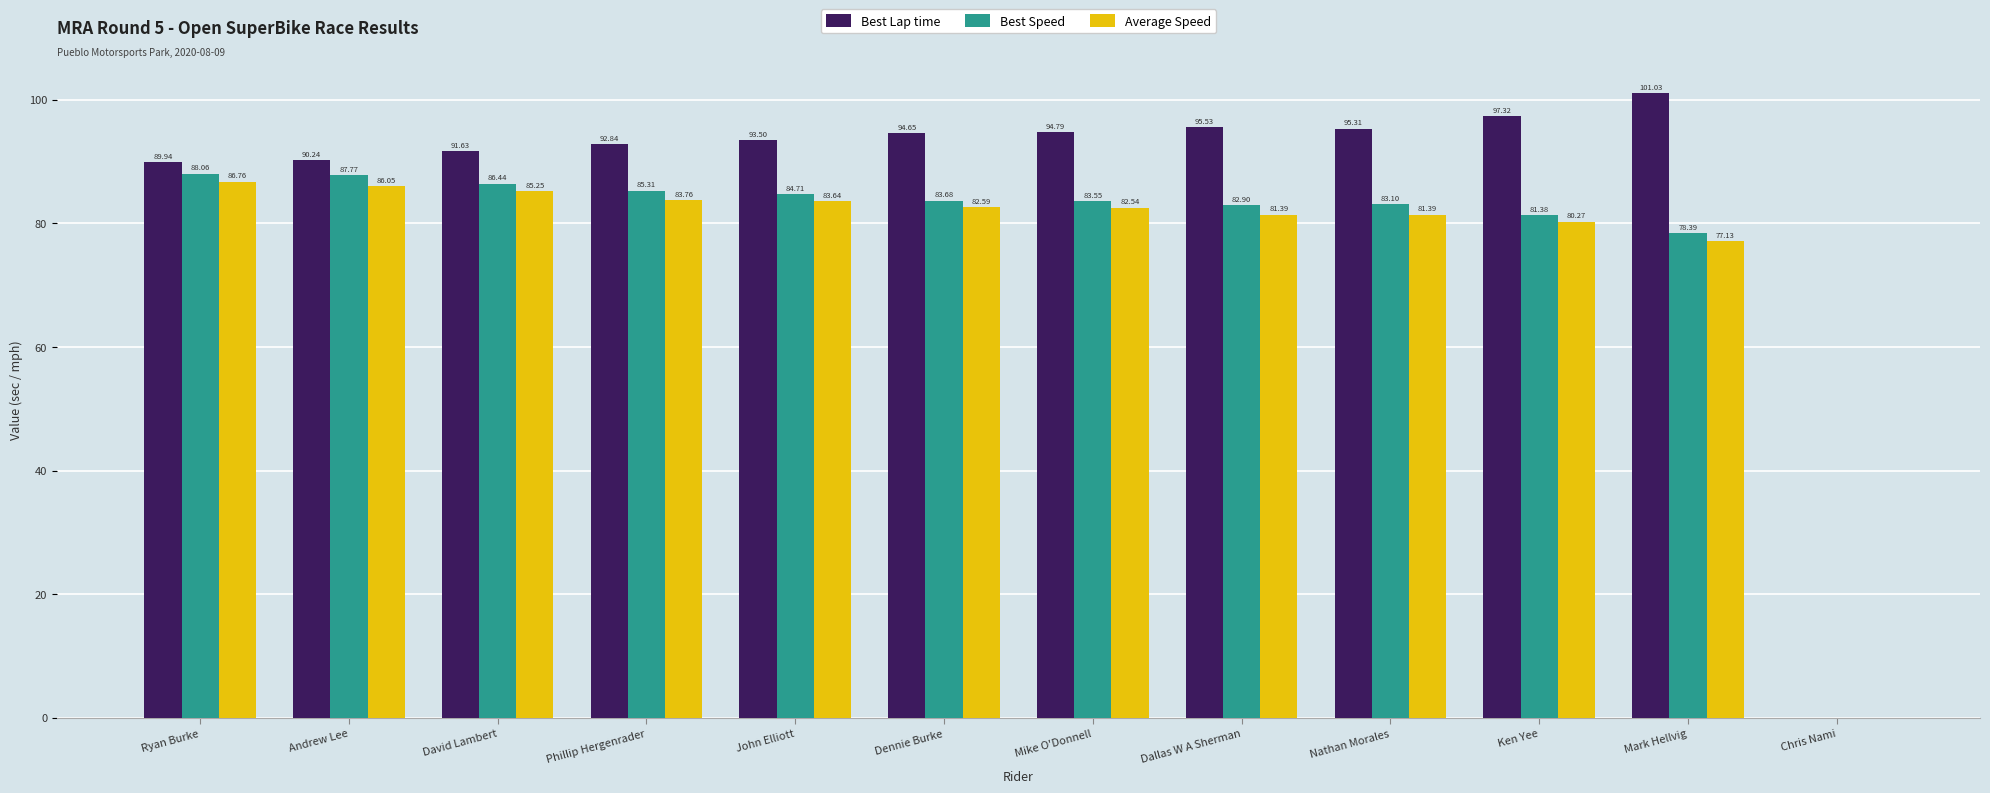

Is it true that Best Lap time equals 92.8 at Phillip Hergenrader?

True